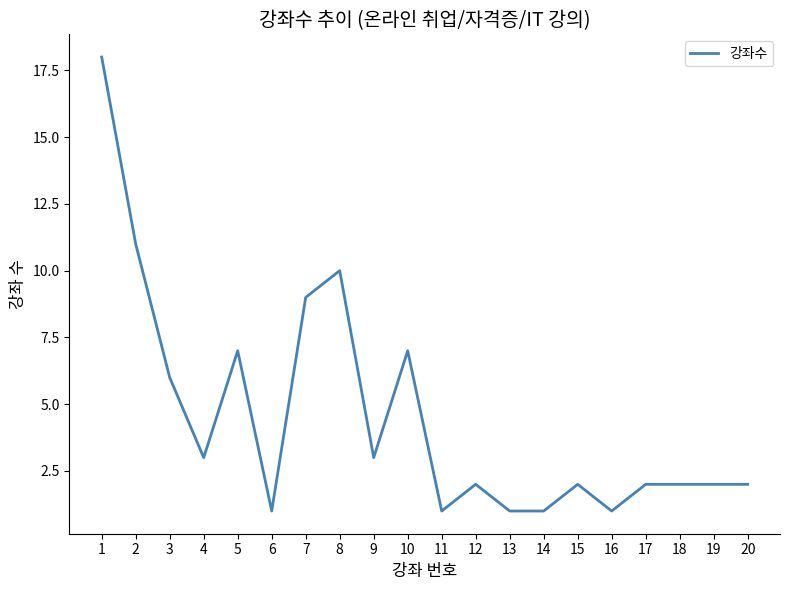

True or false: the data has more than 1 interior local peaks.

True